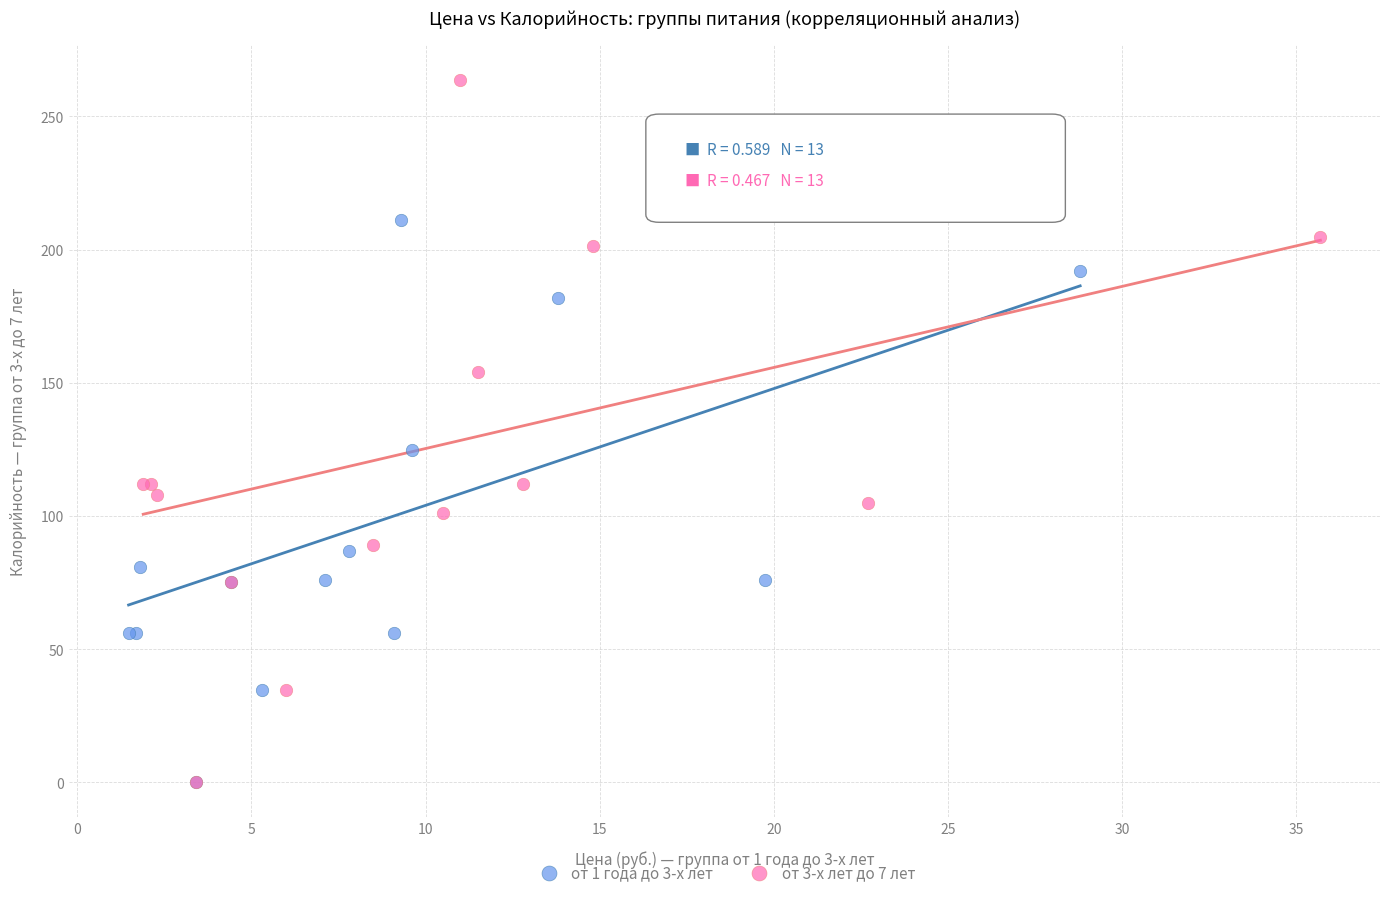

Which series reaches the maximum Y coordinate?

от 3-х лет до 7 лет